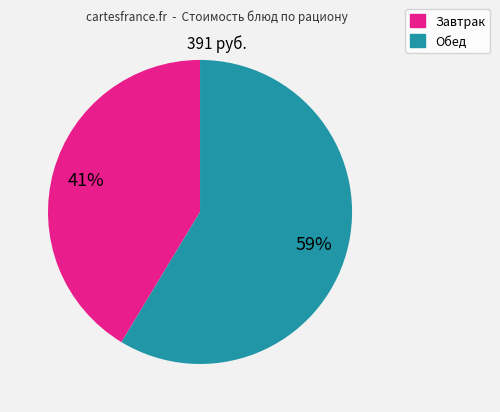

To the nearest percent, what is the average slice percentage?

50%